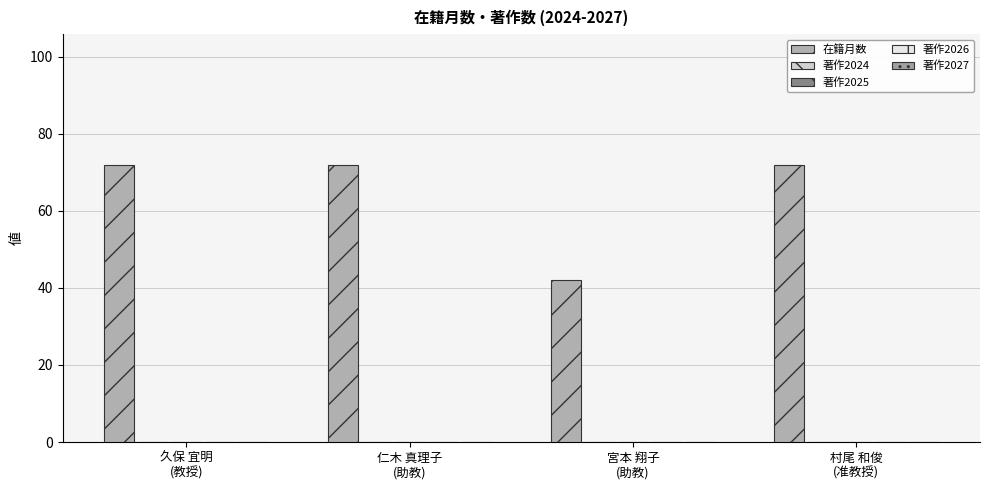

How many bars are there in total?

4